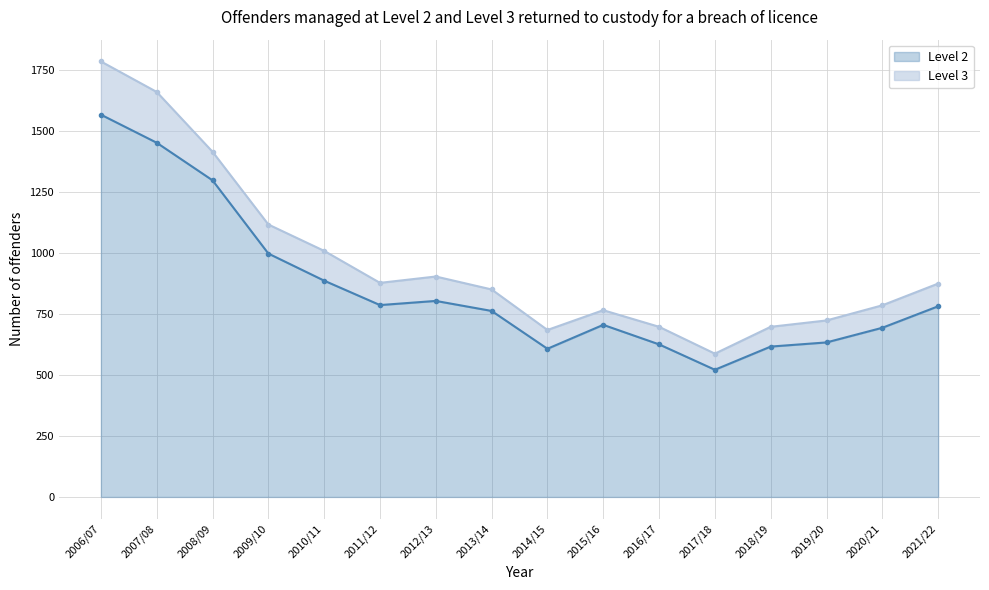

What is the average value?

858